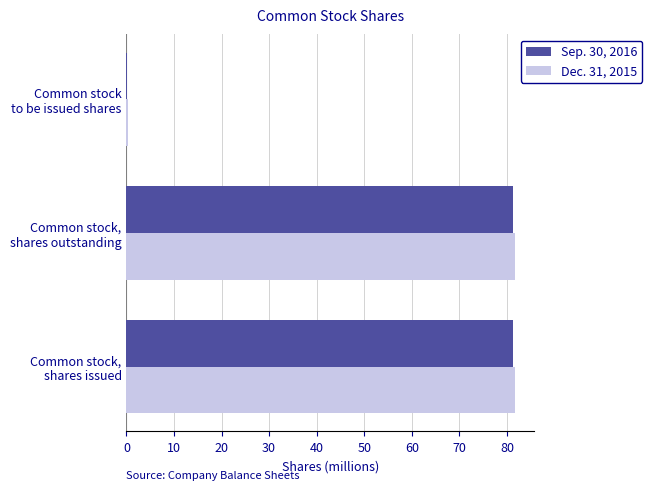

What is the sum of all Dec. 31, 2015 values?

163.6